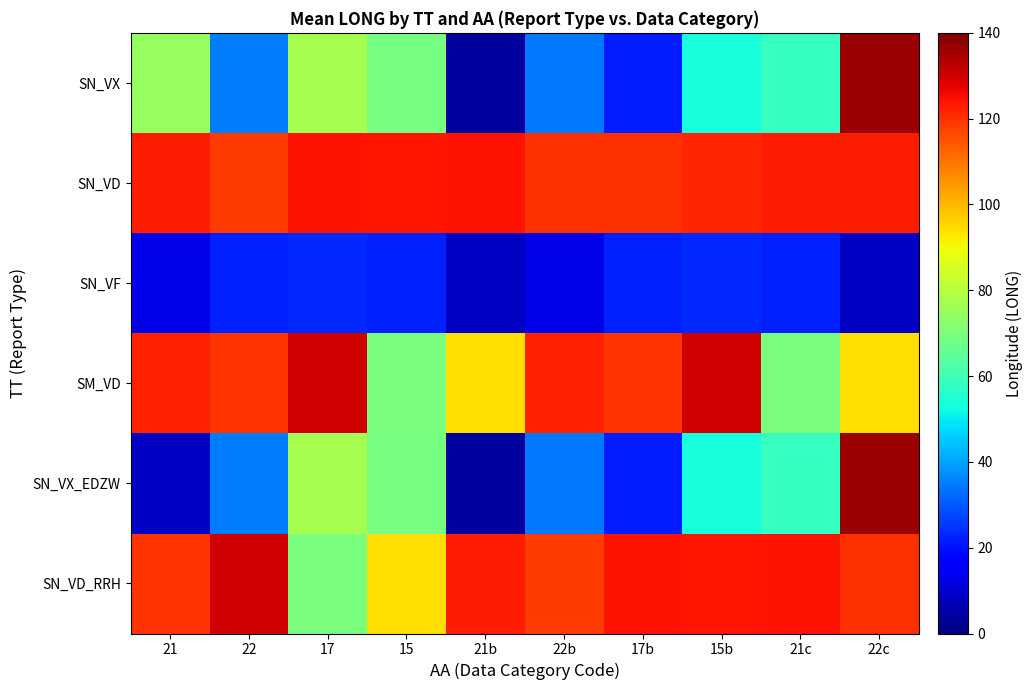

At which category is the sum across all series the highest?

22c